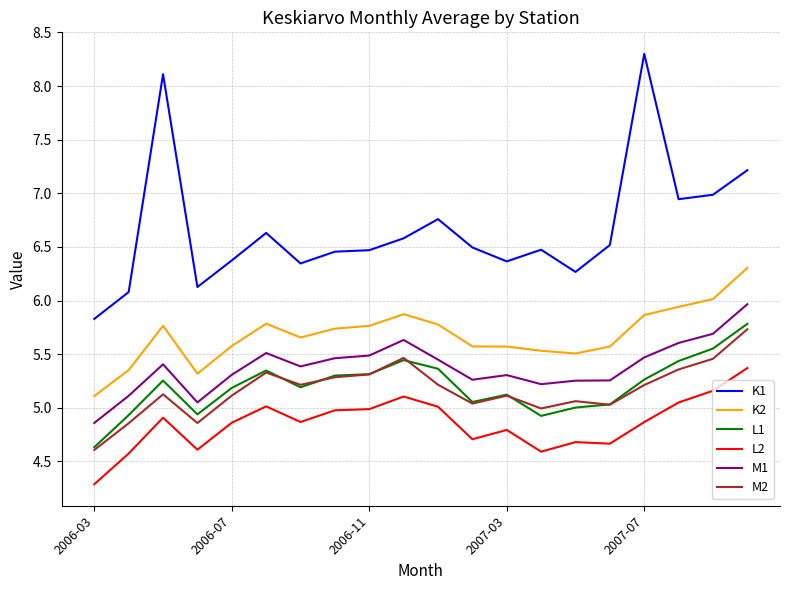

What is the maximum value shown in the chart?

8.3